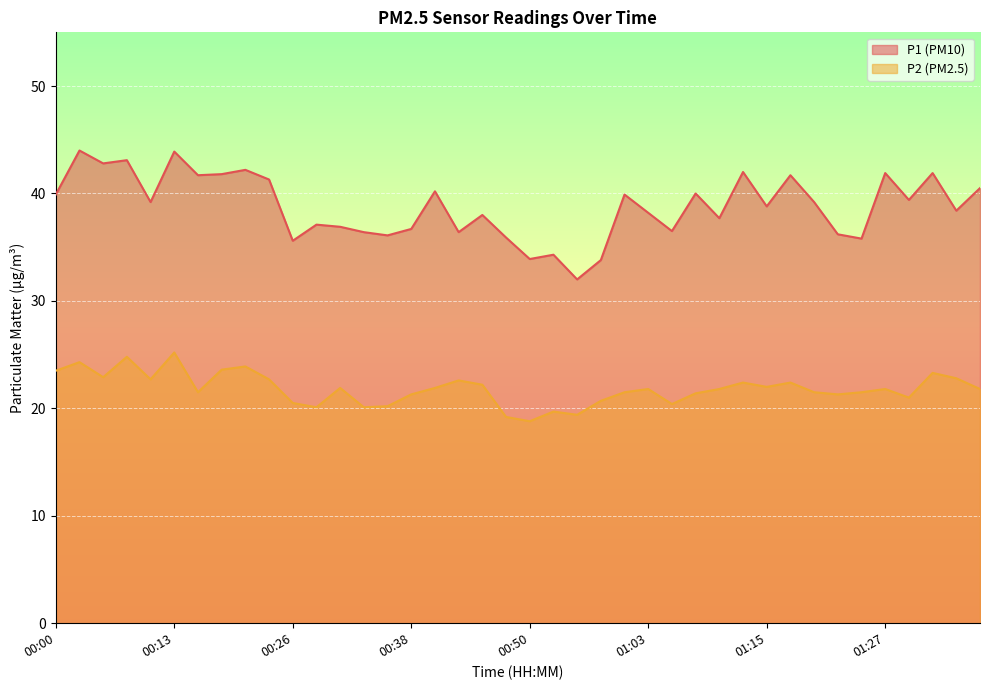

True or false: P1 has more than 0 points higher than both neighbors.

True